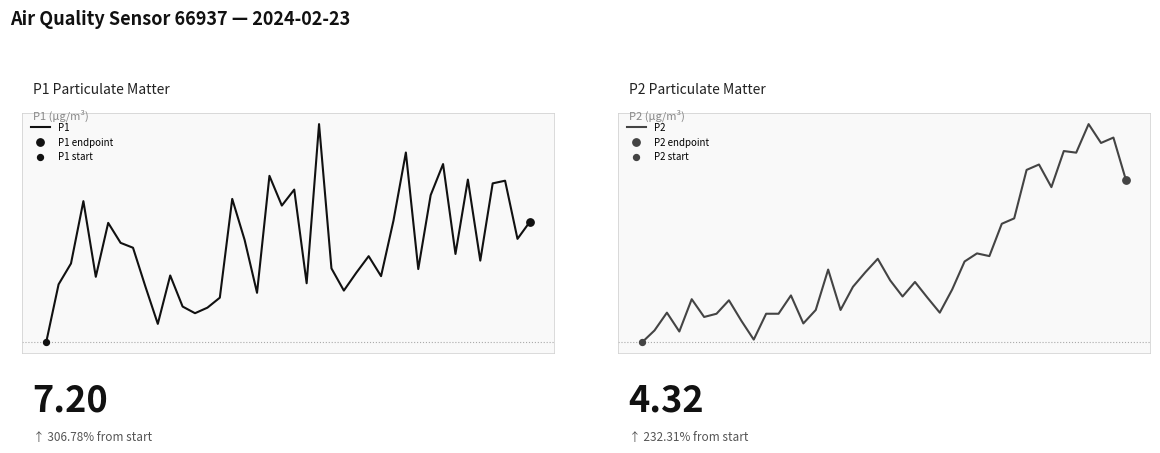

Which series contains the highest Y value?

P1